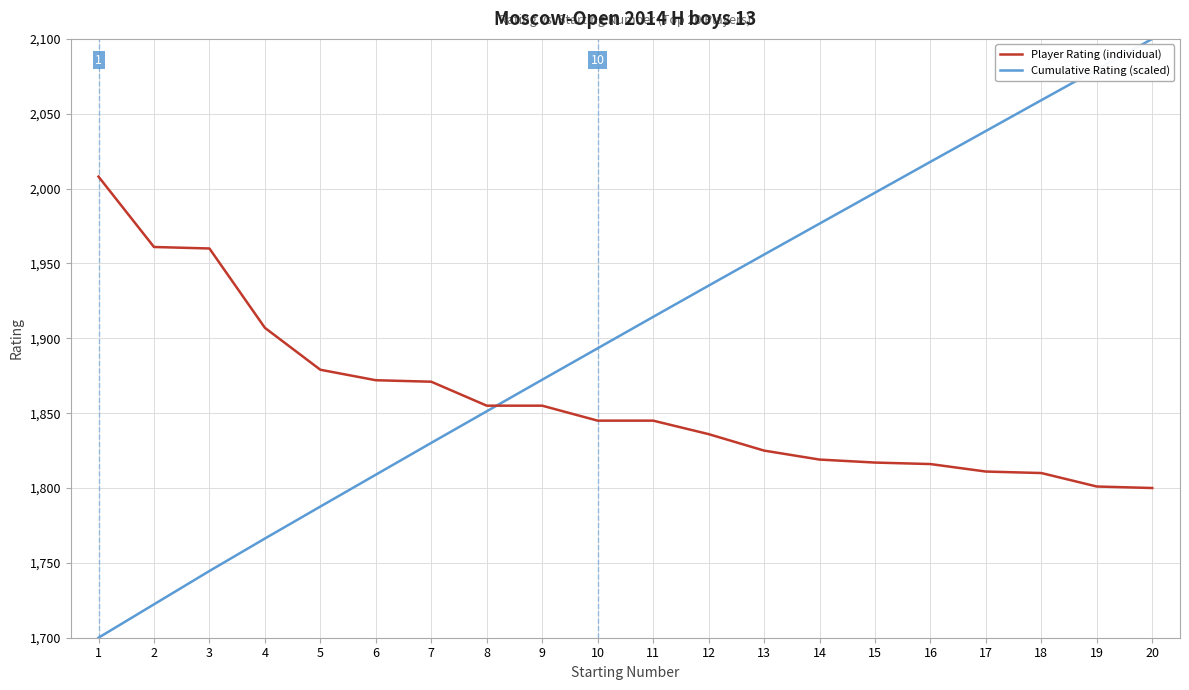

What is the difference between the maximum and minimum values in the Player Rating (individual) series?

208.0